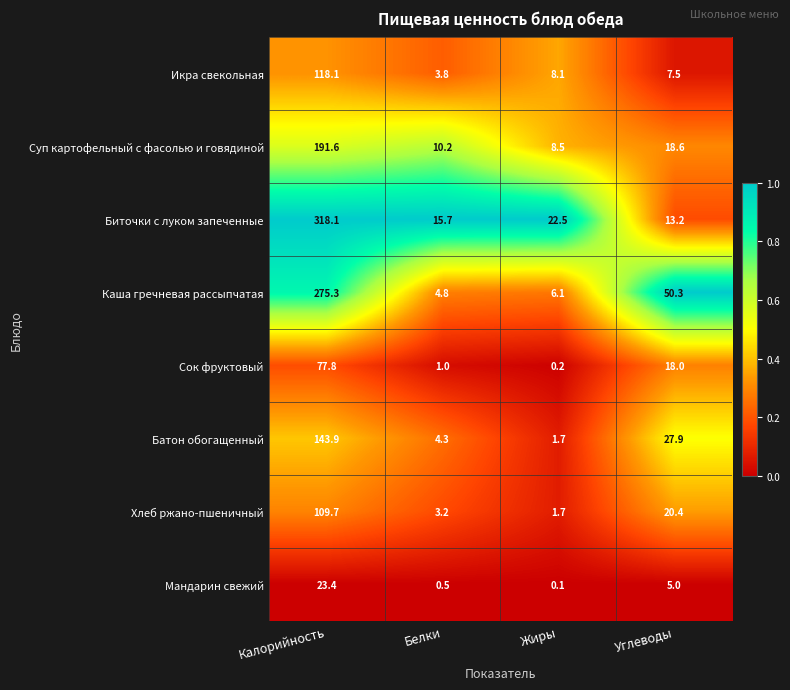

Which series changed the most between Жиры and Углеводы?

Каша гречневая рассыпчатая